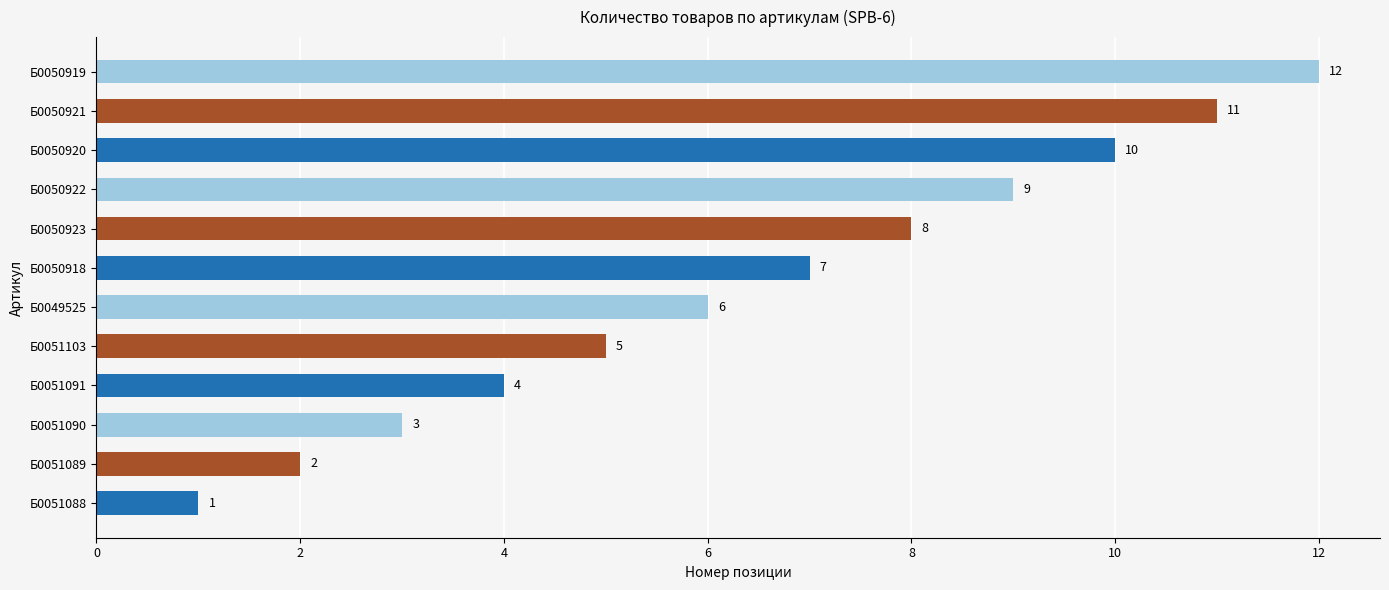

Does the chart contain stacked bars?

No